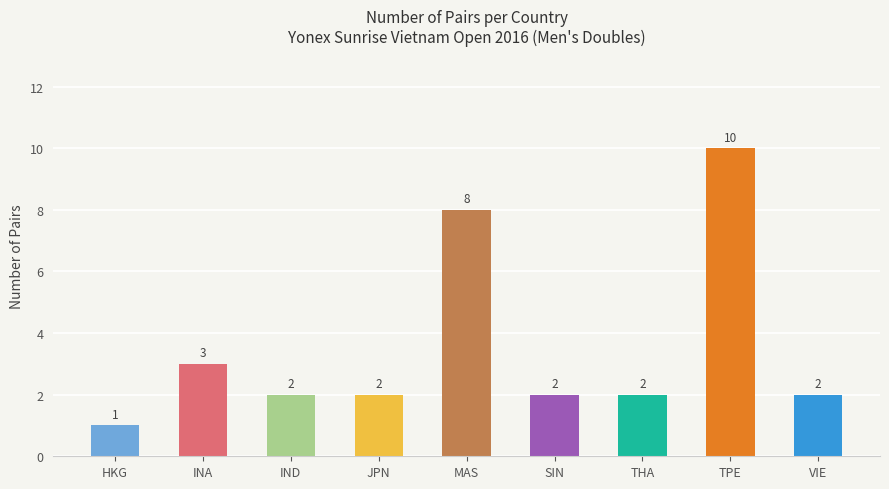

Reading left to right, transcribe all the data shown in this chart.

1	3	2	2	8	2	2	10	2